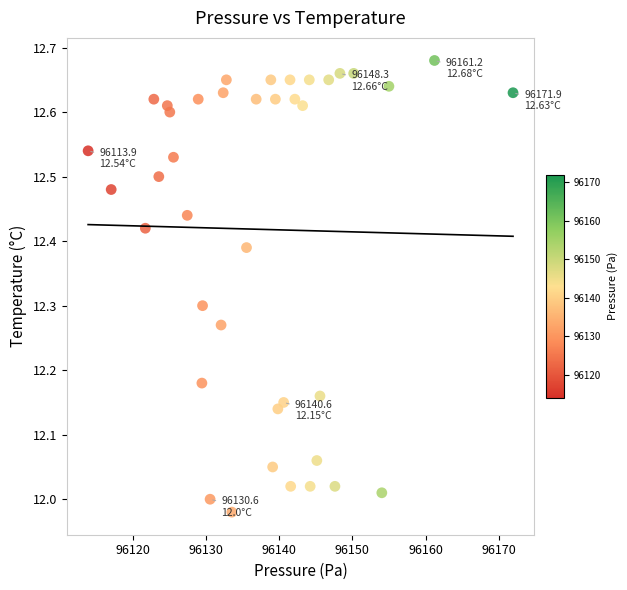

What is the range of X values (max minus min)?

58.0